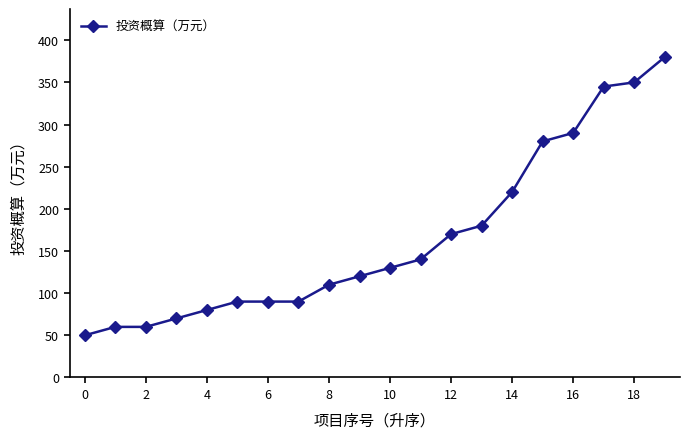

How many data points does each series have?

20